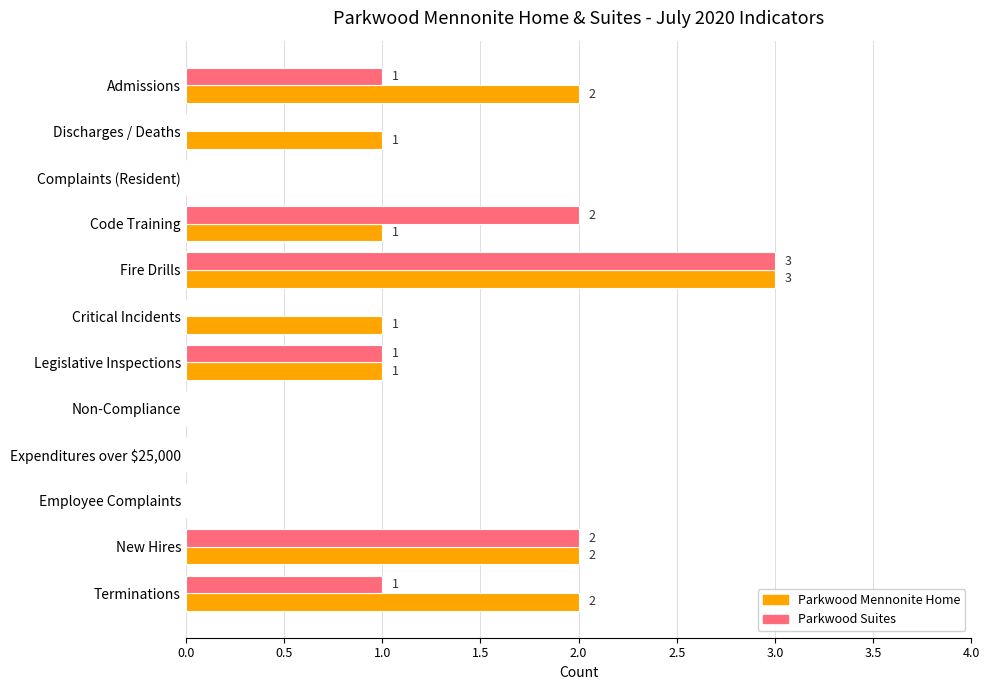

Which series changed the most between Discharges / Deaths and Expenditures over $25,000?

Parkwood Mennonite Home